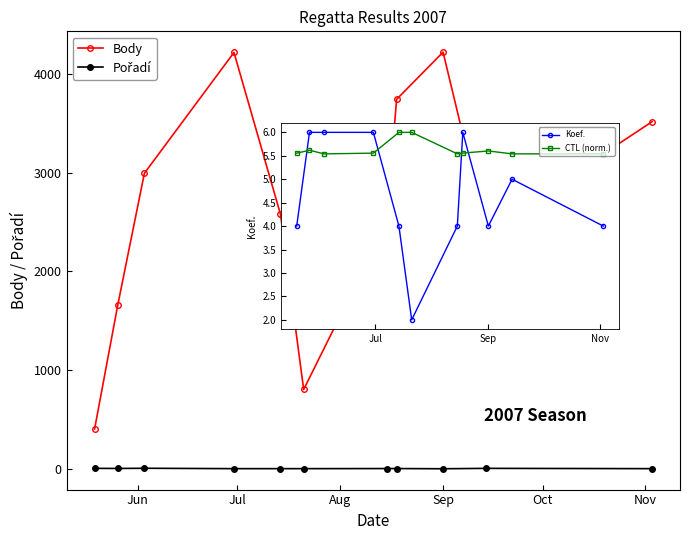

True or false: Body has more than 0 points higher than both neighbors.

True